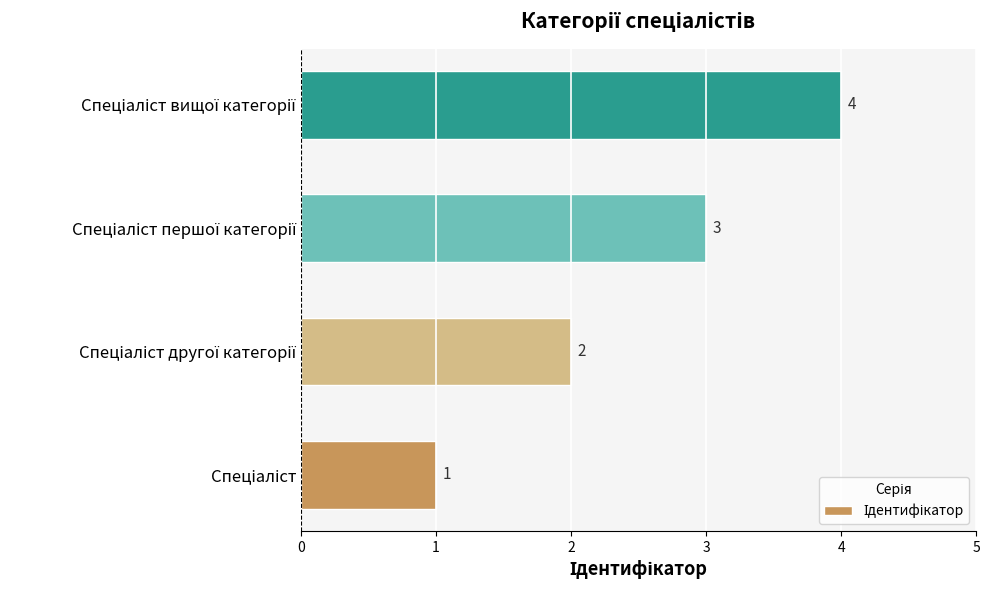

What is the greatest value displayed?

4